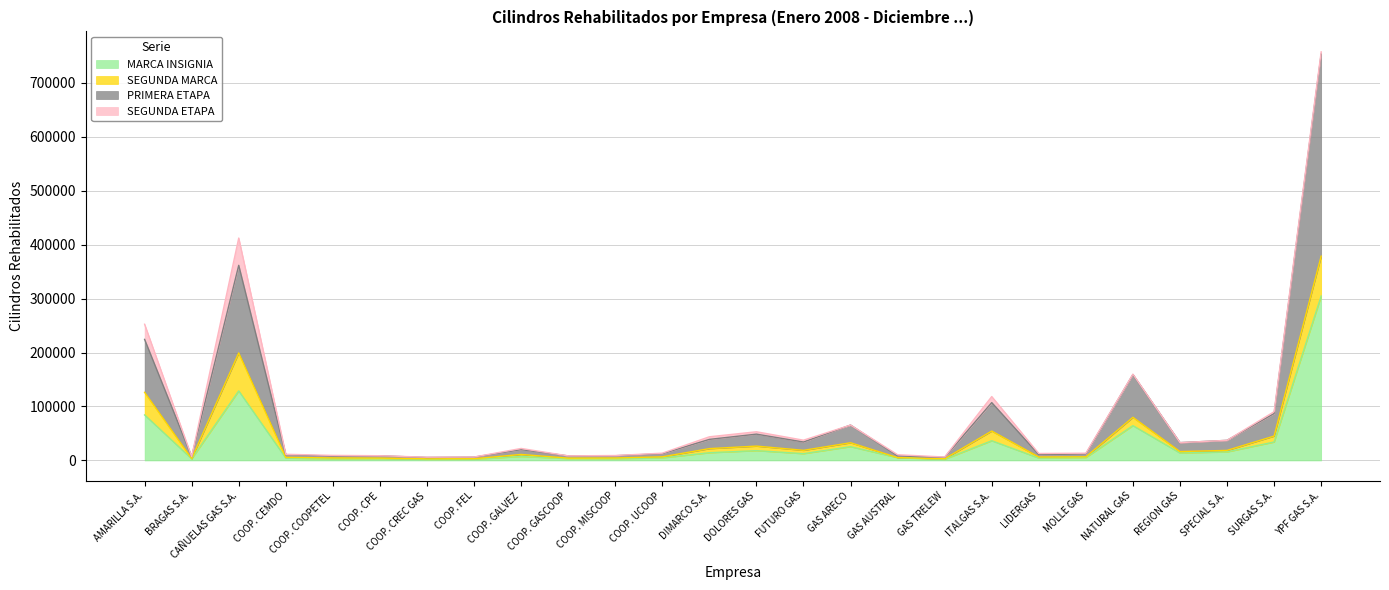

Which has a higher value, REGION GAS or YPF GAS S.A.?

YPF GAS S.A.